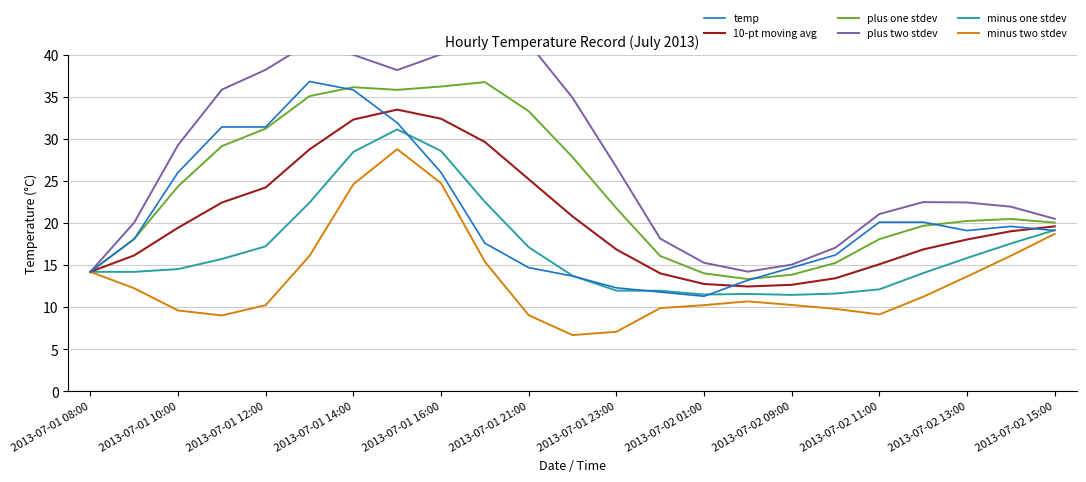

Is the value of plus one stdev at 2013-07-02 15:00 greater than the value of temp at 2013-07-01 16:00?

No